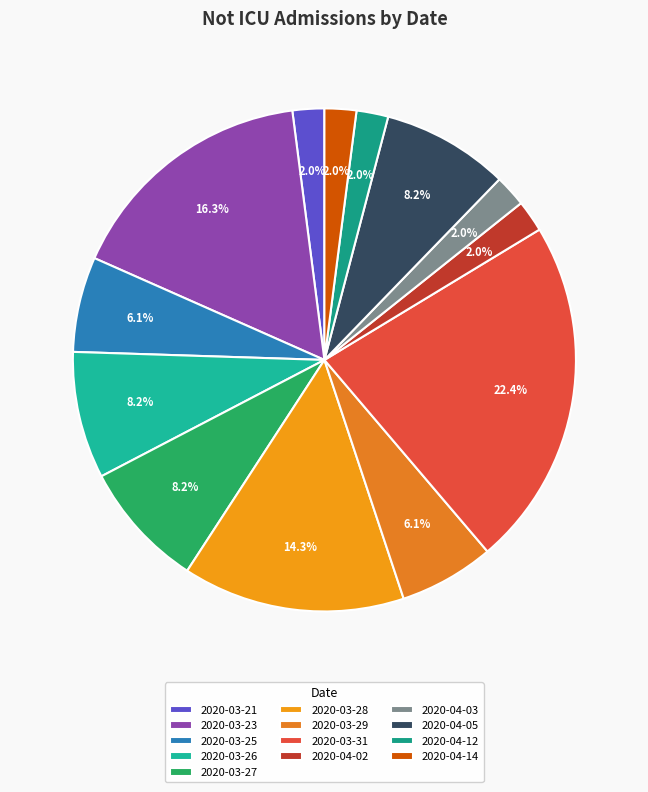

To the nearest percent, what is the average slice percentage?

8%